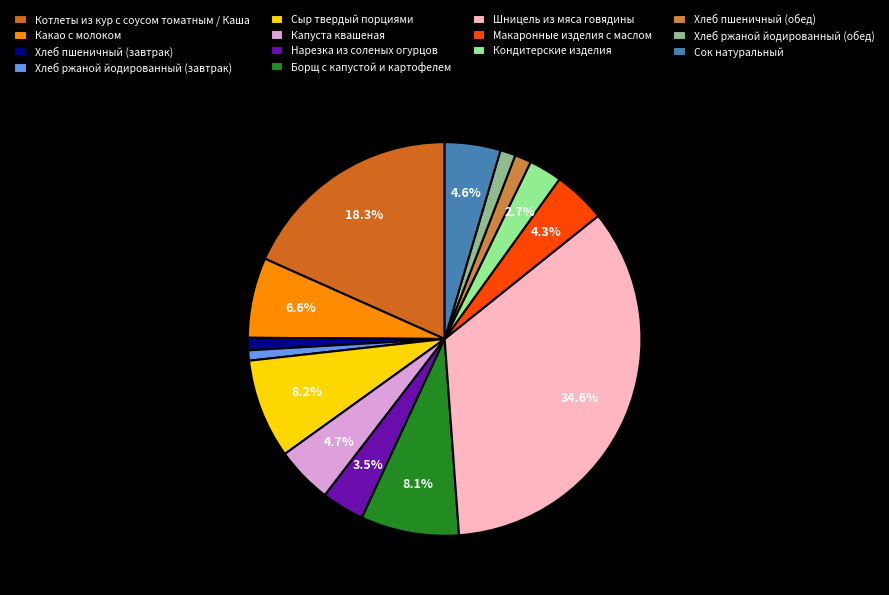

What is the ratio of the value at Кондитерские изделия to the value at Капуста квашеная?

0.6